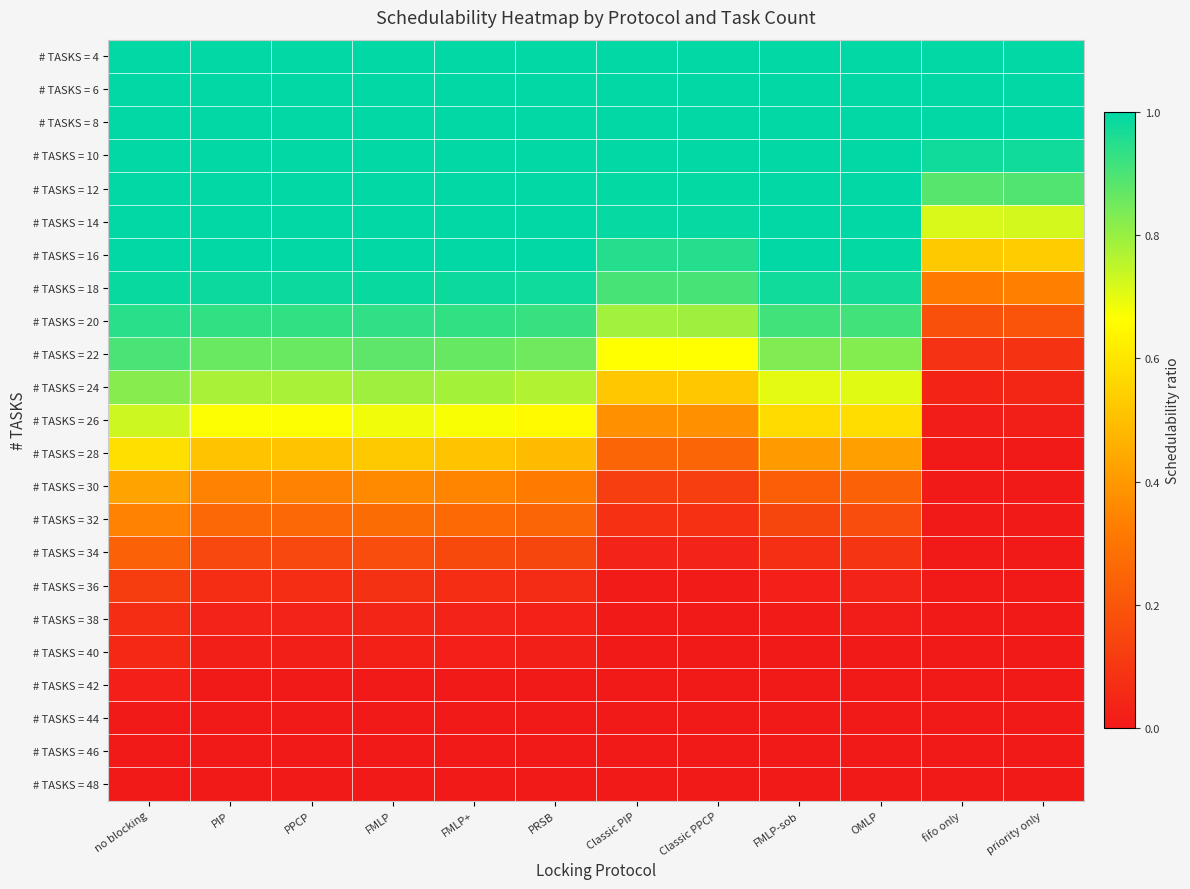

Reading left to right, what are all the values shown in this chart?

# TASKS = 4: no blocking=1.0	PIP=1.0	PPCP=1.0	FMLP=1.0	FMLP+=1.0	PRSB=1.0	Classic PIP=1.0	Classic PPCP=1.0	FMLP-sob=1.0	OMLP=1.0	fifo only=1.0	priority only=1.0
# TASKS = 6: no blocking=1.0	PIP=1.0	PPCP=1.0	FMLP=1.0	FMLP+=1.0	PRSB=1.0	Classic PIP=1.0	Classic PPCP=1.0	FMLP-sob=1.0	OMLP=1.0	fifo only=1.0	priority only=1.0
# TASKS = 8: no blocking=1.0	PIP=1.0	PPCP=1.0	FMLP=1.0	FMLP+=1.0	PRSB=1.0	Classic PIP=1.0	Classic PPCP=1.0	FMLP-sob=1.0	OMLP=1.0	fifo only=1.0	priority only=1.0
# TASKS = 10: no blocking=1.0	PIP=1.0	PPCP=1.0	FMLP=1.0	FMLP+=1.0	PRSB=1.0	Classic PIP=1.0	Classic PPCP=1.0	FMLP-sob=1.0	OMLP=1.0	fifo only=1.0	priority only=1.0
# TASKS = 12: no blocking=1.0	PIP=1.0	PPCP=1.0	FMLP=1.0	FMLP+=1.0	PRSB=1.0	Classic PIP=1.0	Classic PPCP=1.0	FMLP-sob=1.0	OMLP=1.0	fifo only=0.9	priority only=0.9
# TASKS = 14: no blocking=1.0	PIP=1.0	PPCP=1.0	FMLP=1.0	FMLP+=1.0	PRSB=1.0	Classic PIP=1.0	Classic PPCP=1.0	FMLP-sob=1.0	OMLP=1.0	fifo only=0.7	priority only=0.7
# TASKS = 16: no blocking=1.0	PIP=1.0	PPCP=1.0	FMLP=1.0	FMLP+=1.0	PRSB=1.0	Classic PIP=1.0	Classic PPCP=1.0	FMLP-sob=1.0	OMLP=1.0	fifo only=0.5	priority only=0.5
# TASKS = 18: no blocking=1.0	PIP=1.0	PPCP=1.0	FMLP=1.0	FMLP+=1.0	PRSB=1.0	Classic PIP=0.9	Classic PPCP=0.9	FMLP-sob=1.0	OMLP=1.0	fifo only=0.3	priority only=0.3
# TASKS = 20: no blocking=0.9	PIP=0.9	PPCP=0.9	FMLP=0.9	FMLP+=0.9	PRSB=0.9	Classic PIP=0.8	Classic PPCP=0.8	FMLP-sob=0.9	OMLP=0.9	fifo only=0.2	priority only=0.2
# TASKS = 22: no blocking=0.9	PIP=0.9	PPCP=0.9	FMLP=0.9	FMLP+=0.9	PRSB=0.9	Classic PIP=0.7	Classic PPCP=0.7	FMLP-sob=0.8	OMLP=0.8	fifo only=0.1	priority only=0.1
# TASKS = 24: no blocking=0.8	PIP=0.8	PPCP=0.8	FMLP=0.8	FMLP+=0.8	PRSB=0.8	Classic PIP=0.5	Classic PPCP=0.5	FMLP-sob=0.7	OMLP=0.7	fifo only=0.0	priority only=0.0
# TASKS = 26: no blocking=0.7	PIP=0.7	PPCP=0.7	FMLP=0.7	FMLP+=0.7	PRSB=0.7	Classic PIP=0.4	Classic PPCP=0.4	FMLP-sob=0.6	OMLP=0.6	fifo only=0.0	priority only=0.0
# TASKS = 28: no blocking=0.6	PIP=0.5	PPCP=0.5	FMLP=0.5	FMLP+=0.5	PRSB=0.5	Classic PIP=0.2	Classic PPCP=0.2	FMLP-sob=0.4	OMLP=0.4	fifo only=0.0	priority only=0.0
# TASKS = 30: no blocking=0.4	PIP=0.3	PPCP=0.3	FMLP=0.4	FMLP+=0.3	PRSB=0.3	Classic PIP=0.1	Classic PPCP=0.1	FMLP-sob=0.2	OMLP=0.2	fifo only=0.0	priority only=0.0
# TASKS = 32: no blocking=0.3	PIP=0.3	PPCP=0.3	FMLP=0.3	FMLP+=0.3	PRSB=0.2	Classic PIP=0.1	Classic PPCP=0.1	FMLP-sob=0.1	OMLP=0.2	fifo only=0.0	priority only=0.0
# TASKS = 34: no blocking=0.2	PIP=0.2	PPCP=0.2	FMLP=0.2	FMLP+=0.2	PRSB=0.1	Classic PIP=0.0	Classic PPCP=0.0	FMLP-sob=0.1	OMLP=0.1	fifo only=0.0	priority only=0.0
# TASKS = 36: no blocking=0.1	PIP=0.1	PPCP=0.1	FMLP=0.1	FMLP+=0.1	PRSB=0.1	Classic PIP=0.0	Classic PPCP=0.0	FMLP-sob=0.0	OMLP=0.0	fifo only=0.0	priority only=0.0
# TASKS = 38: no blocking=0.1	PIP=0.0	PPCP=0.0	FMLP=0.0	FMLP+=0.0	PRSB=0.0	Classic PIP=0.0	Classic PPCP=0.0	FMLP-sob=0.0	OMLP=0.0	fifo only=0.0	priority only=0.0
# TASKS = 40: no blocking=0.1	PIP=0.0	PPCP=0.0	FMLP=0.0	FMLP+=0.0	PRSB=0.0	Classic PIP=0.0	Classic PPCP=0.0	FMLP-sob=0.0	OMLP=0.0	fifo only=0.0	priority only=0.0
# TASKS = 42: no blocking=0.0	PIP=0.0	PPCP=0.0	FMLP=0.0	FMLP+=0.0	PRSB=0.0	Classic PIP=0.0	Classic PPCP=0.0	FMLP-sob=0.0	OMLP=0.0	fifo only=0.0	priority only=0.0
# TASKS = 44: no blocking=0.0	PIP=0.0	PPCP=0.0	FMLP=0.0	FMLP+=0.0	PRSB=0.0	Classic PIP=0.0	Classic PPCP=0.0	FMLP-sob=0.0	OMLP=0.0	fifo only=0.0	priority only=0.0
# TASKS = 46: no blocking=0.0	PIP=0.0	PPCP=0.0	FMLP=0.0	FMLP+=0.0	PRSB=0.0	Classic PIP=0.0	Classic PPCP=0.0	FMLP-sob=0.0	OMLP=0.0	fifo only=0.0	priority only=0.0
# TASKS = 48: no blocking=0.0	PIP=0.0	PPCP=0.0	FMLP=0.0	FMLP+=0.0	PRSB=0.0	Classic PIP=0.0	Classic PPCP=0.0	FMLP-sob=0.0	OMLP=0.0	fifo only=0.0	priority only=0.0